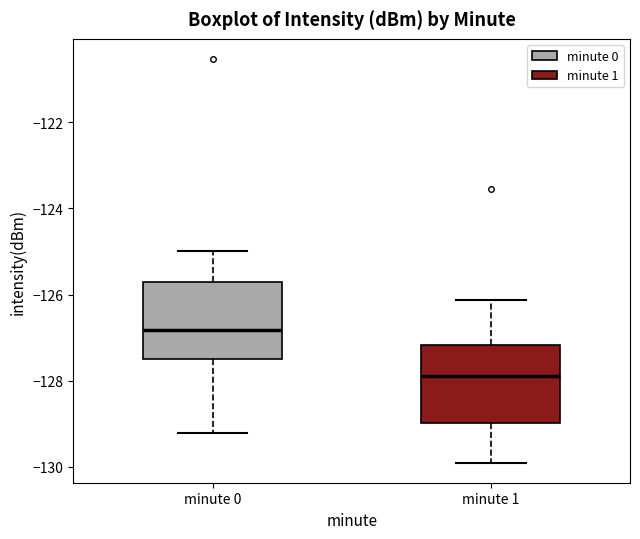

Where does the median line of the box for minute 1 sit on the y-axis? The values are not printed on the chart, so give them approximately, as read against the axis.

-127.8